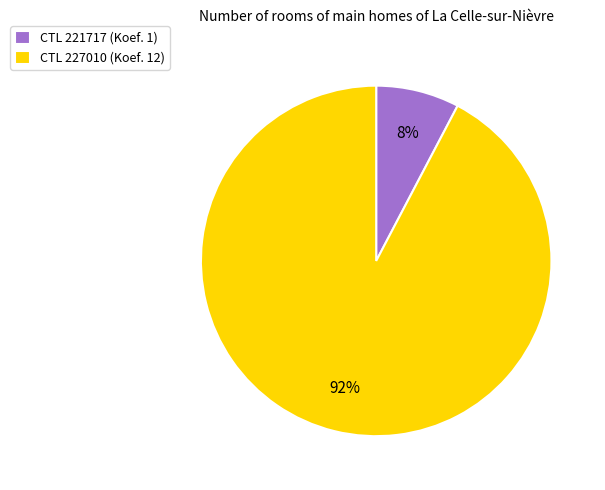

Is it true that CTL 227010 (Koef. 12) is 78% of the pie?

False